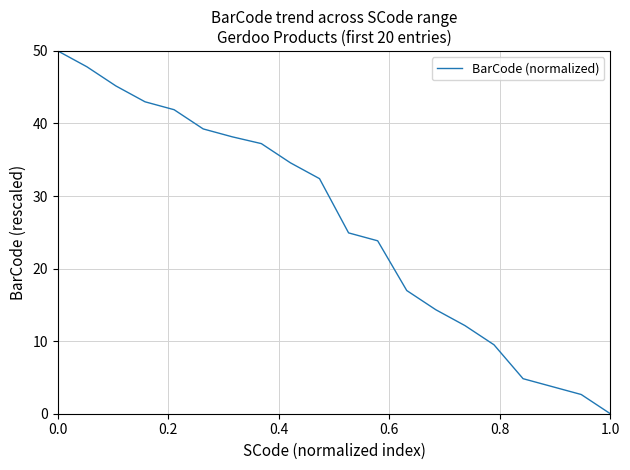

What is the difference between the maximum and minimum values?

50.0